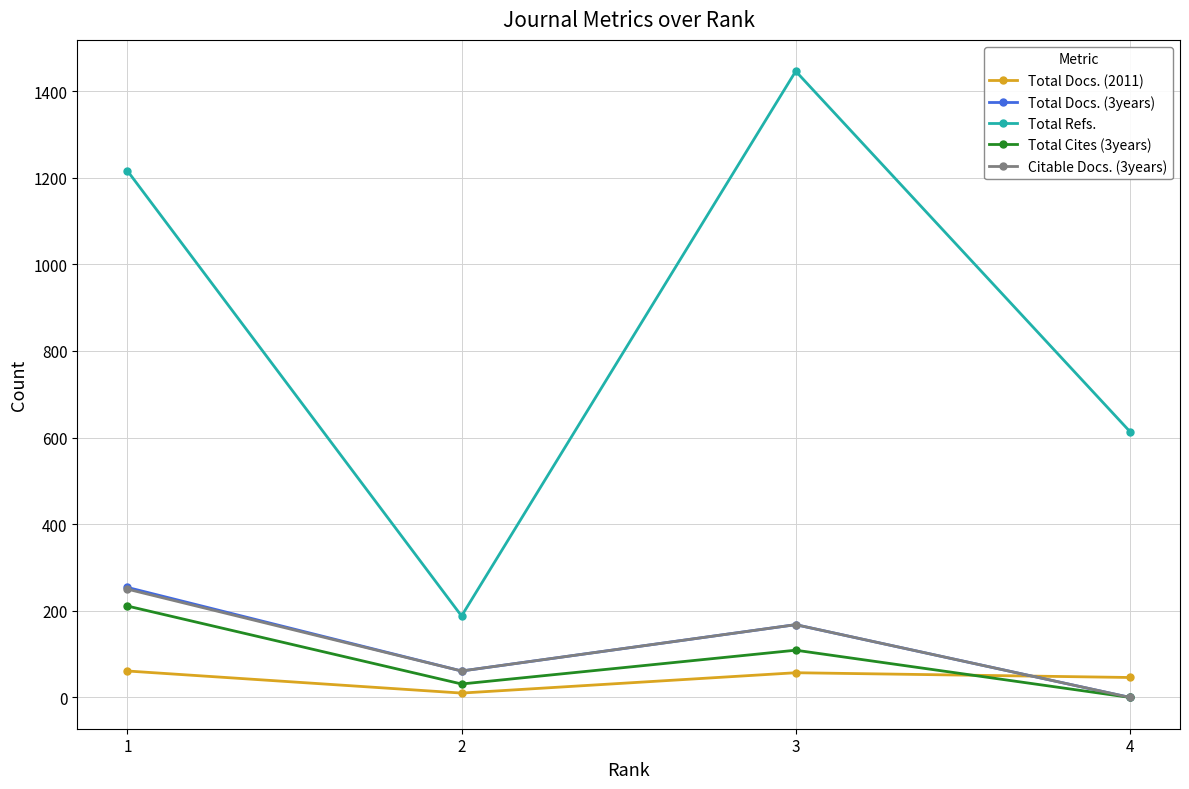

How many lines are shown in the chart?

5